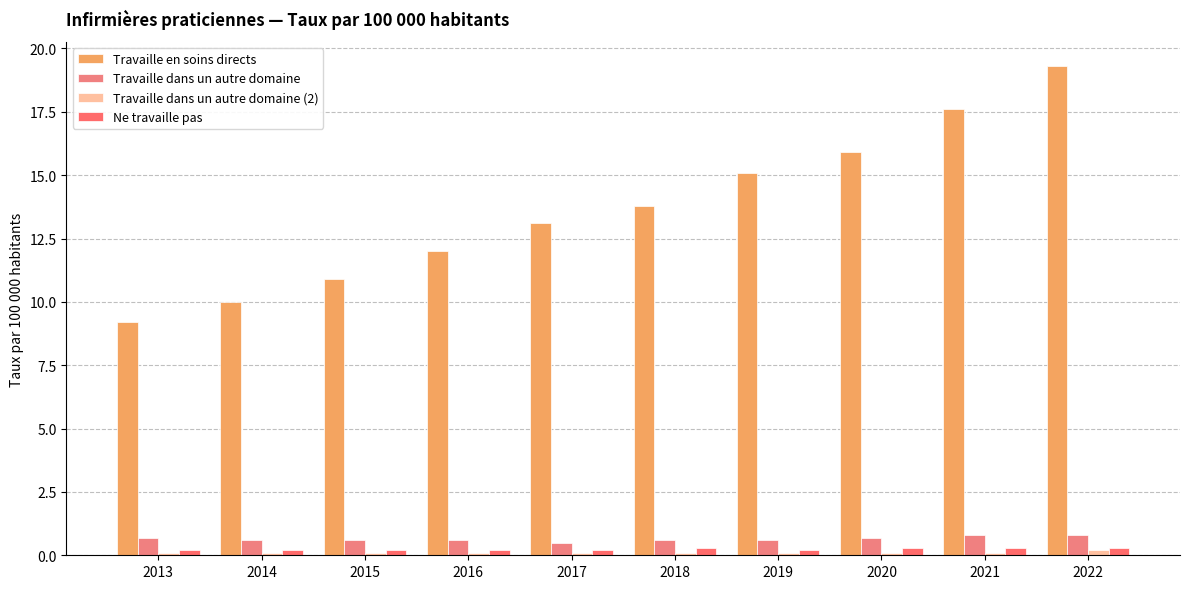

What is the maximum value for Travaille en soins directs?

19.3